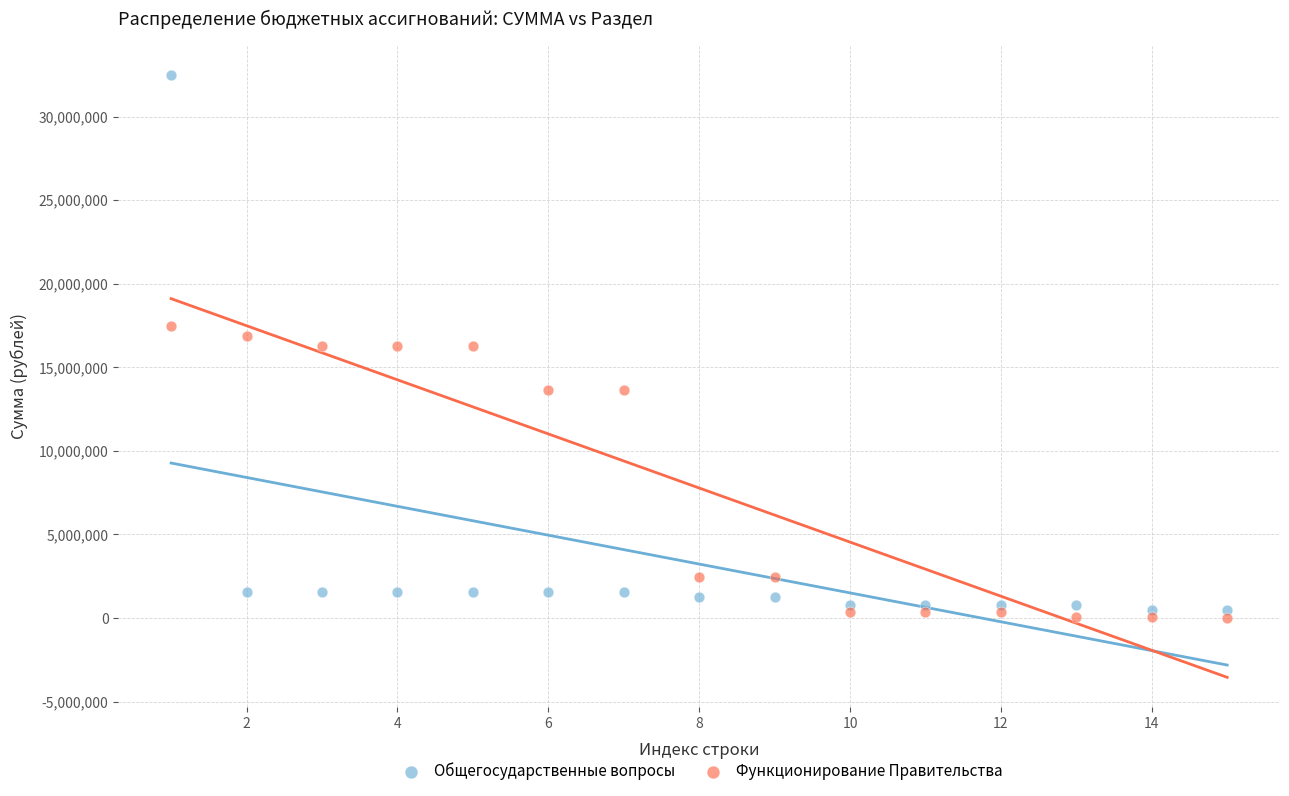

Which series reaches the minimum Y coordinate?

Функционирование Правительства